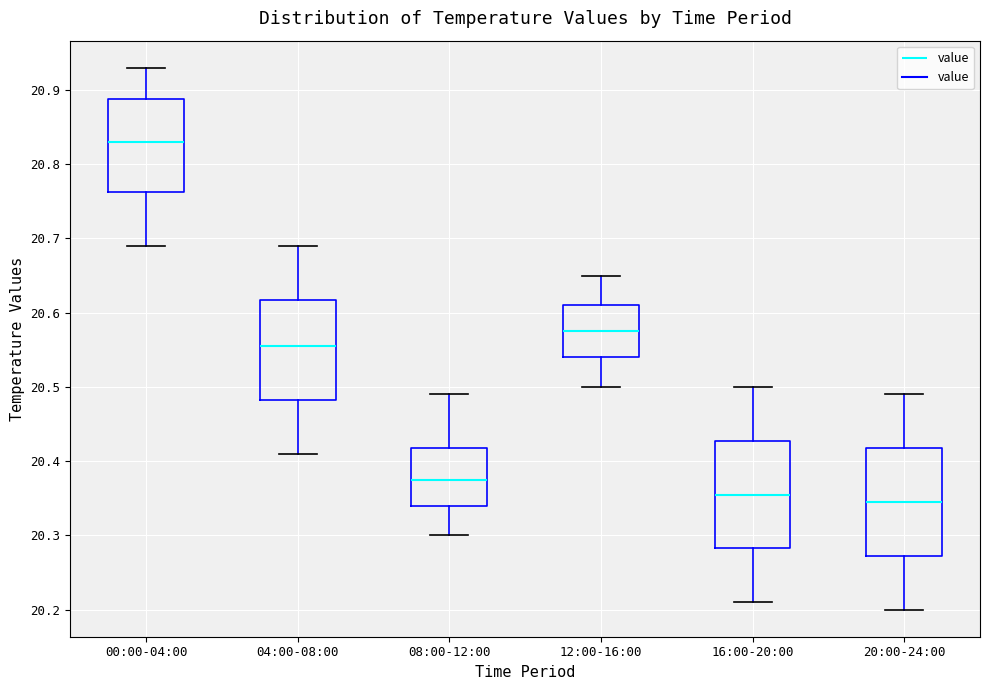

Where does the upper whisker of the box for 08:00-12:00 end on the y-axis? The values are not printed on the chart, so give them approximately, as read against the axis.

20.49